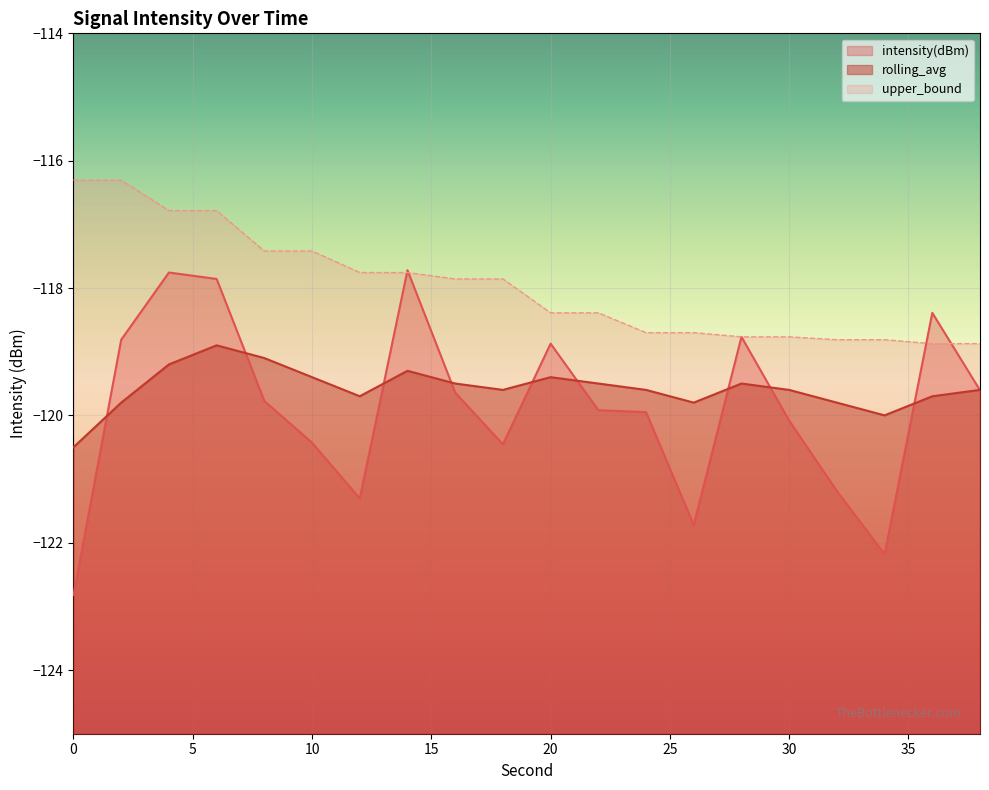

True or false: upper_bound and rolling_avg intersect in this chart.

False